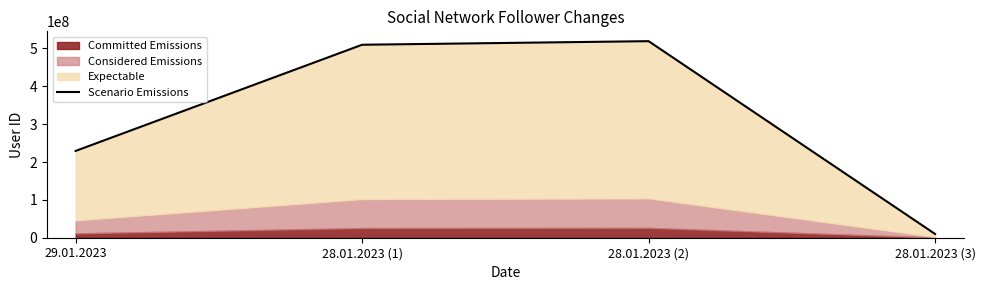

List the labels in order of value, largest first.

28.01.2023 (2), 28.01.2023 (1), 29.01.2023, 28.01.2023 (3)